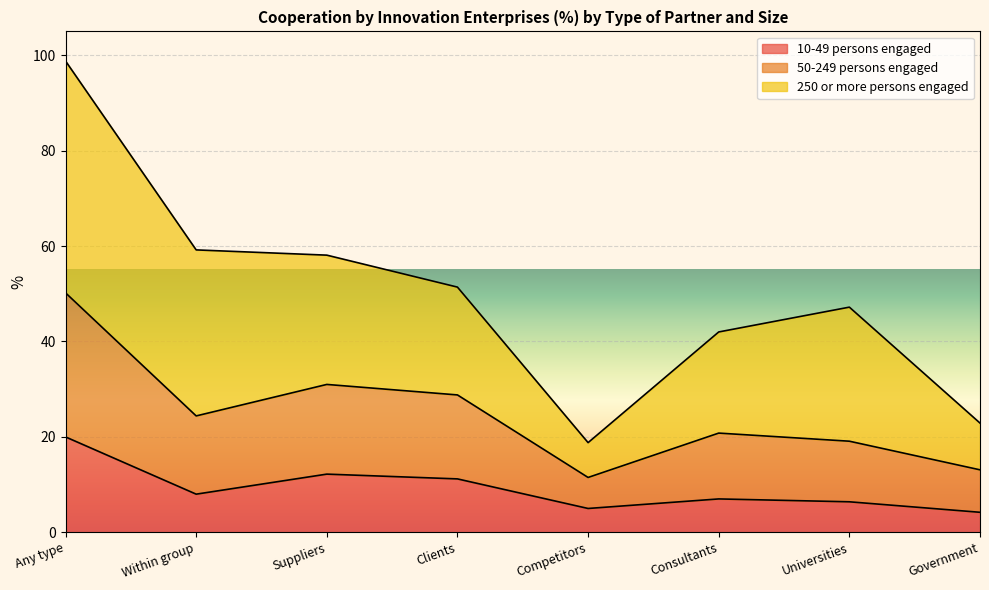

Where is 50-249 persons engaged nearest to the value 30?

Suppliers